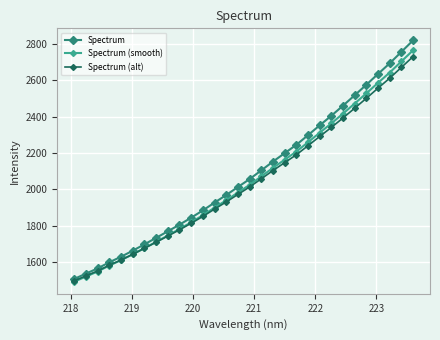

Which series has the widest spread of values?

Spectrum